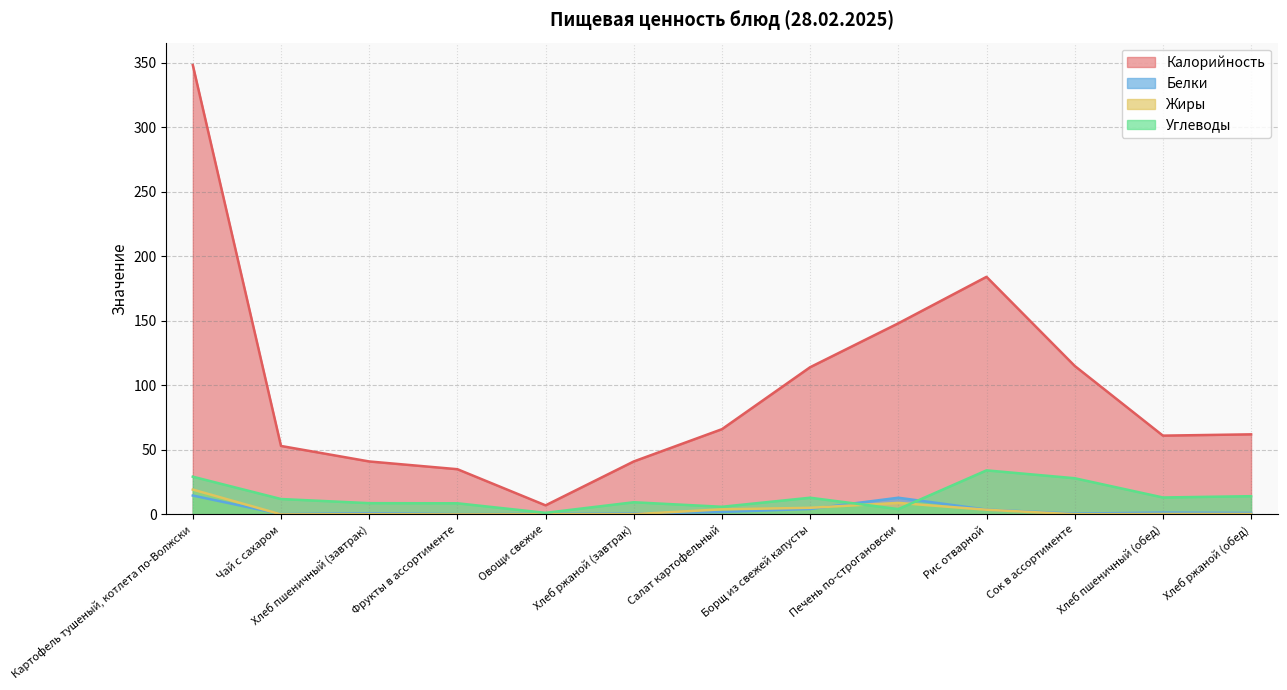

How many positive values does the Жиры series have?

11